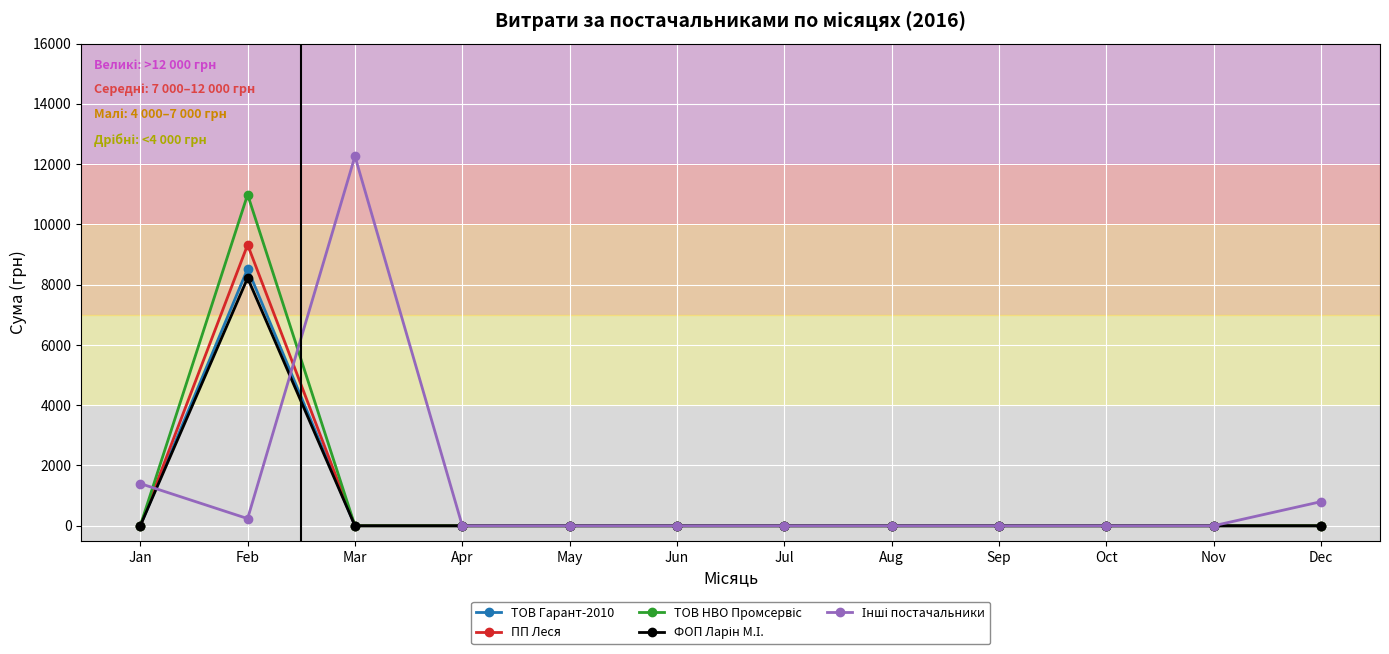

The value of ТОВ Гарант-2010 at Aug is -3273.9. True or false?

False